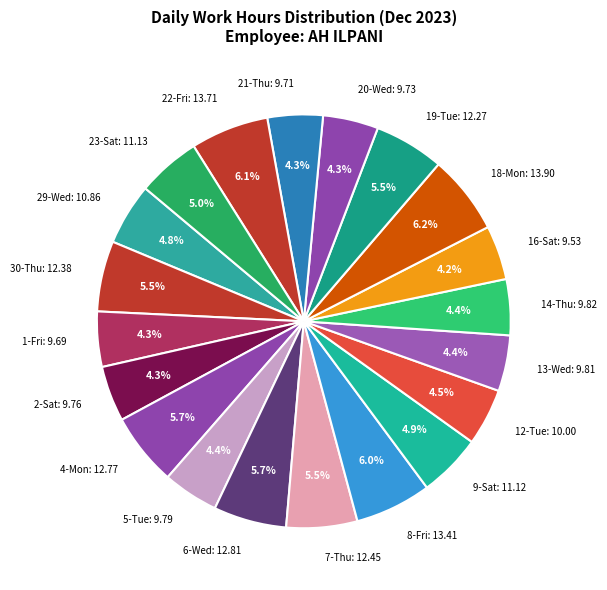

True or false: 2-Sat accounts for 19% of the total.

False